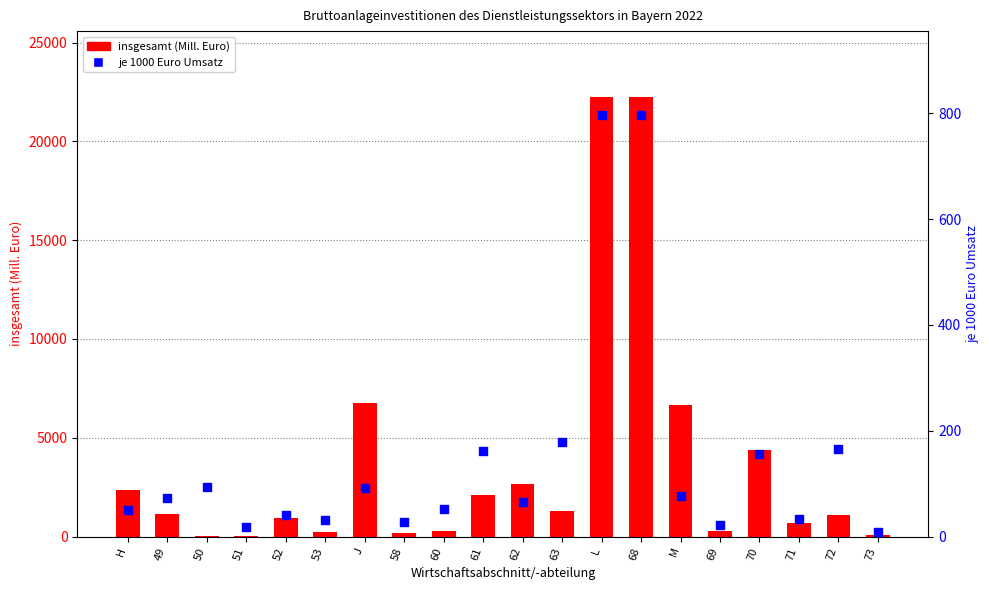

Is the value of je 1000 Euro Umsatz at 72 greater than the value of insgesamt (Mill. Euro) at 63?

No